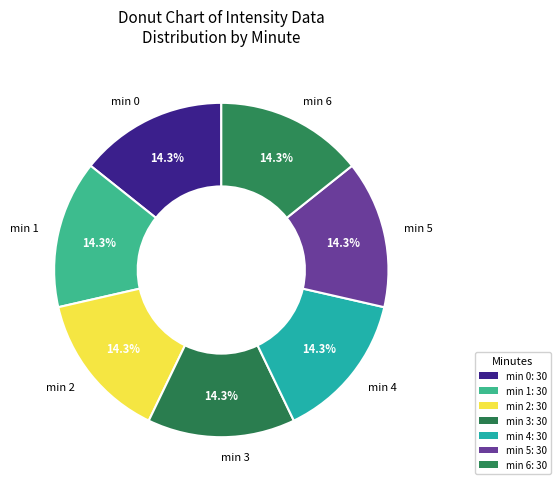

How many slices are in this pie chart?

7